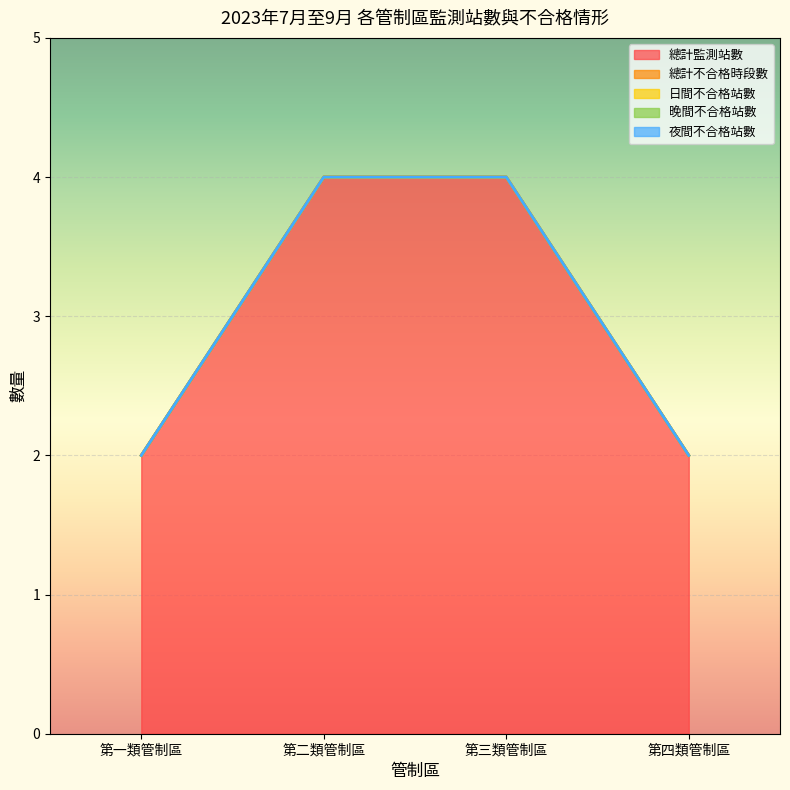

True or false: 日間不合格站數 and 總計監測站數 intersect in this chart.

False